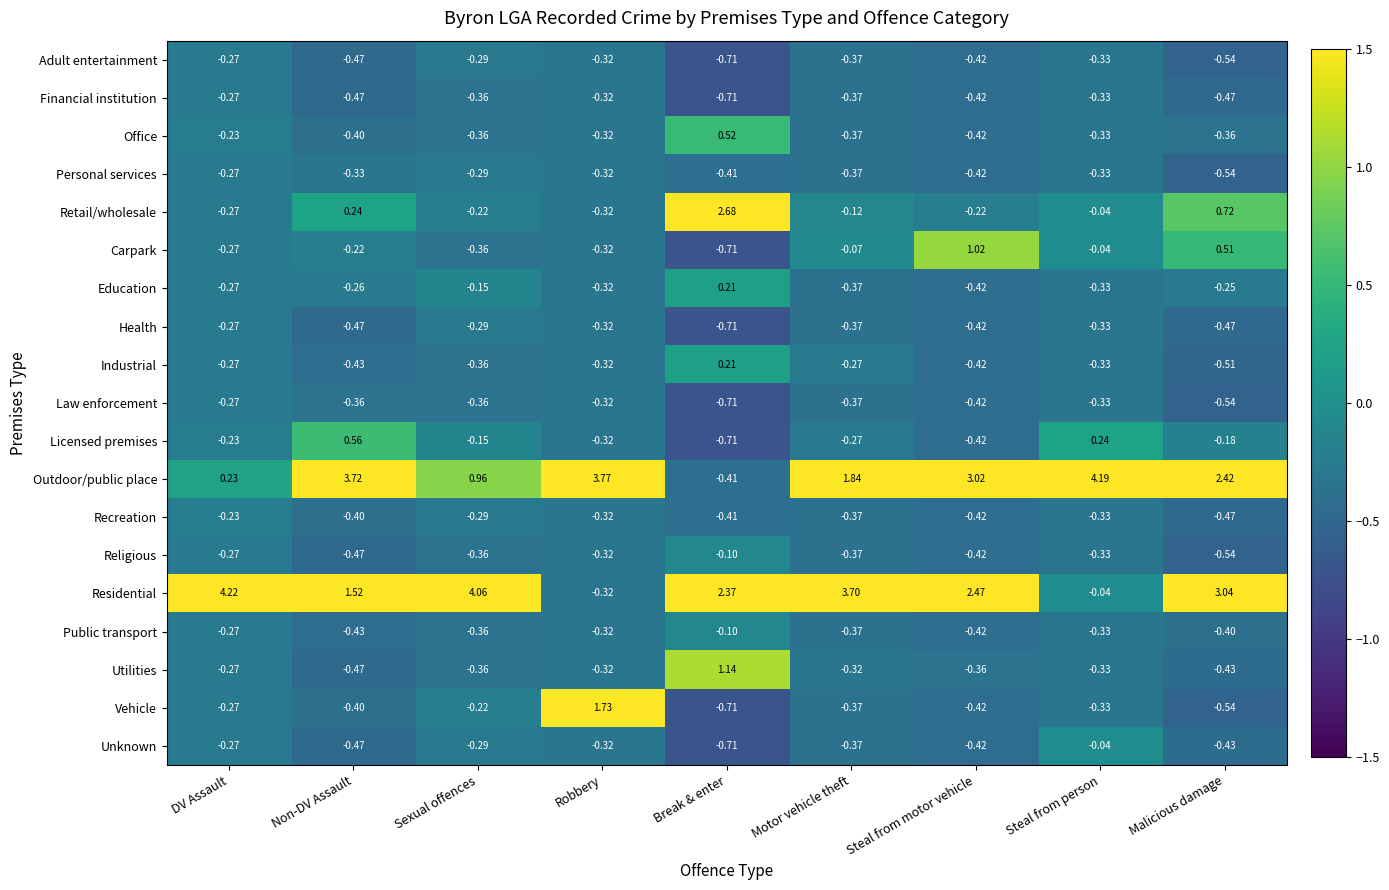

Which series has the widest spread of values?

Outdoor/public place